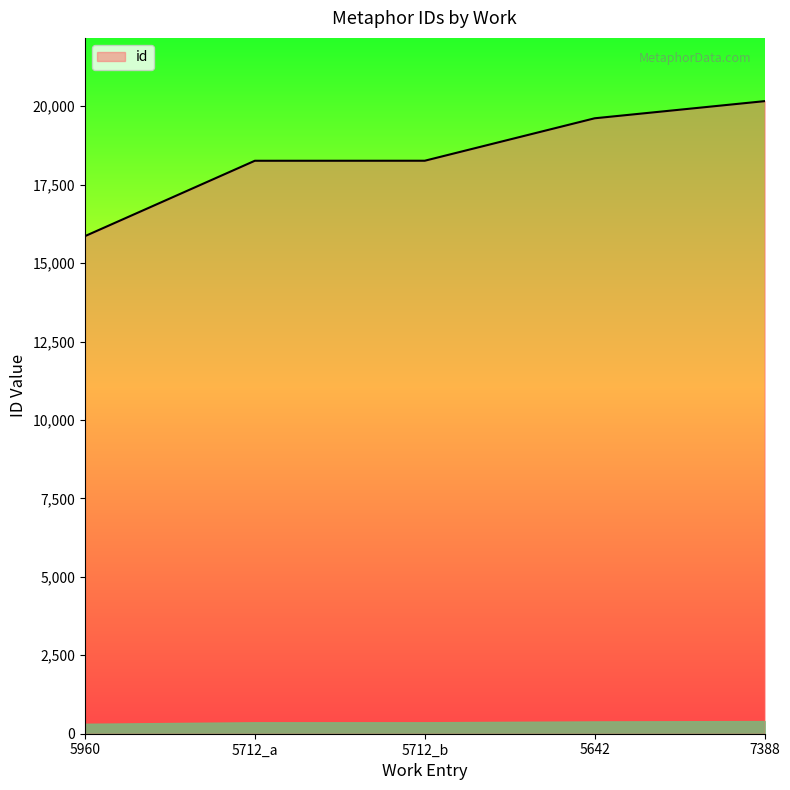

What is the approximate value at 5712_b, to the nearest 100?

18300